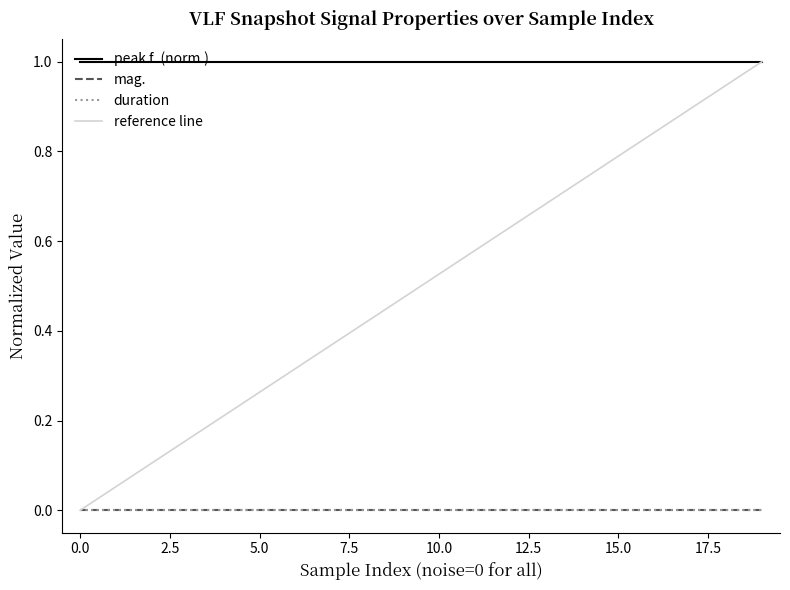

Which category has the lowest value in the reference line series?

0.0